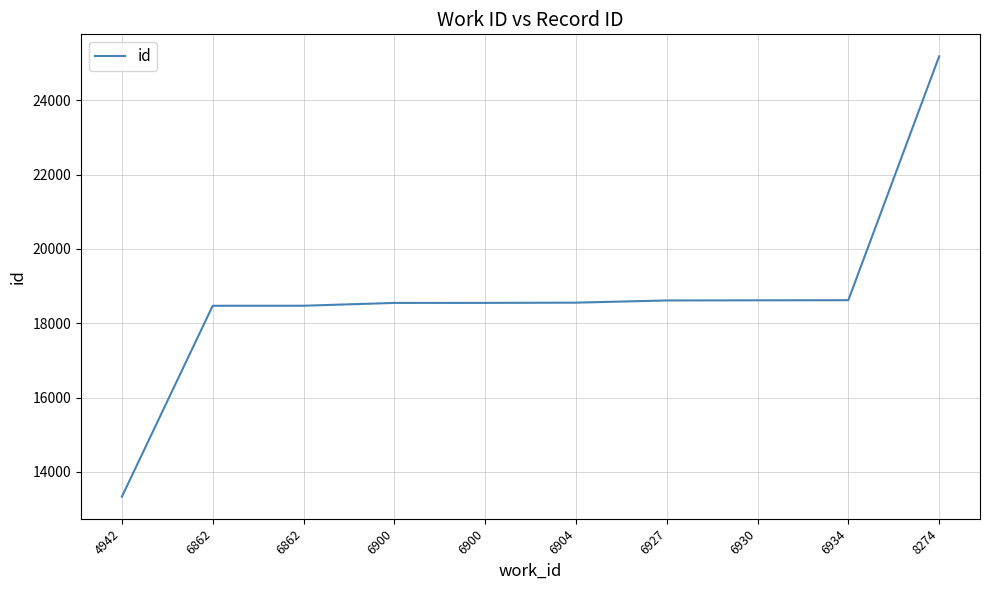

What is the ratio of the value at 6900 to the value at 4942?

1.4